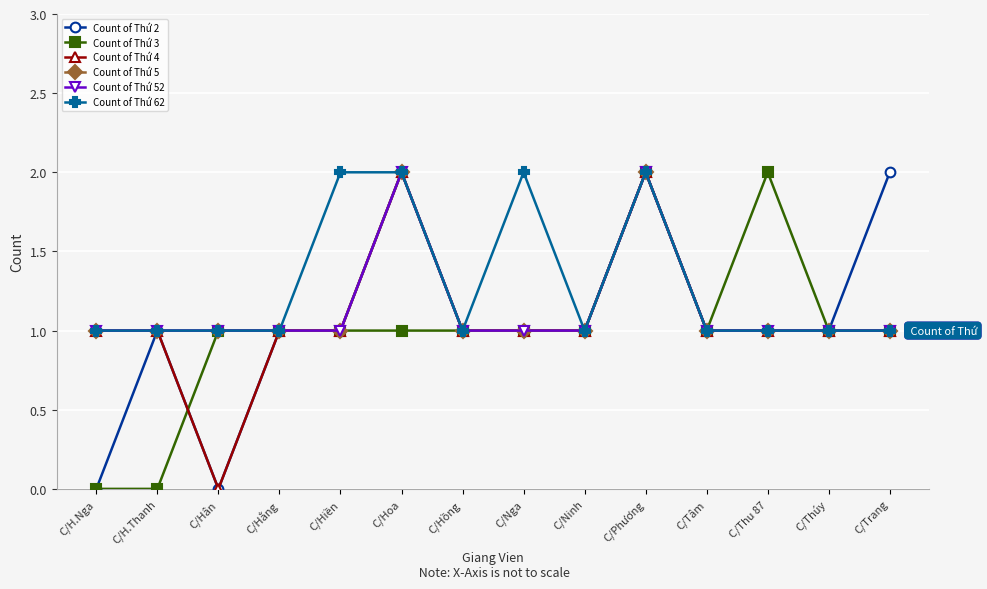

Is this an area chart (filled region under the line)?

No